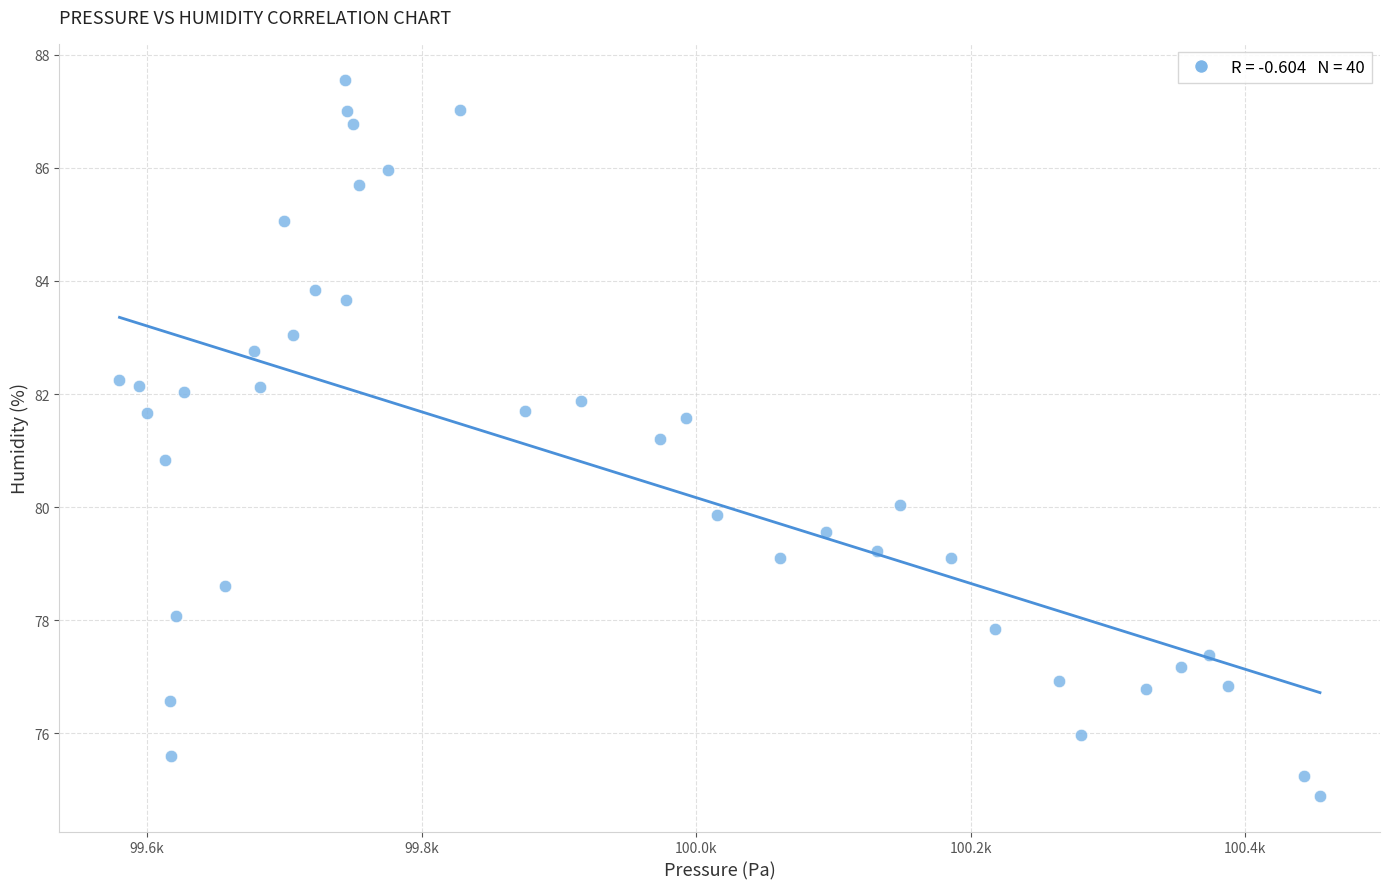

What is the range of X values (max minus min)?

874.5